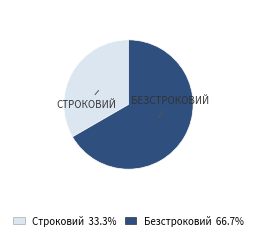

Which has a higher value, Строковий or Безстроковий?

Безстроковий